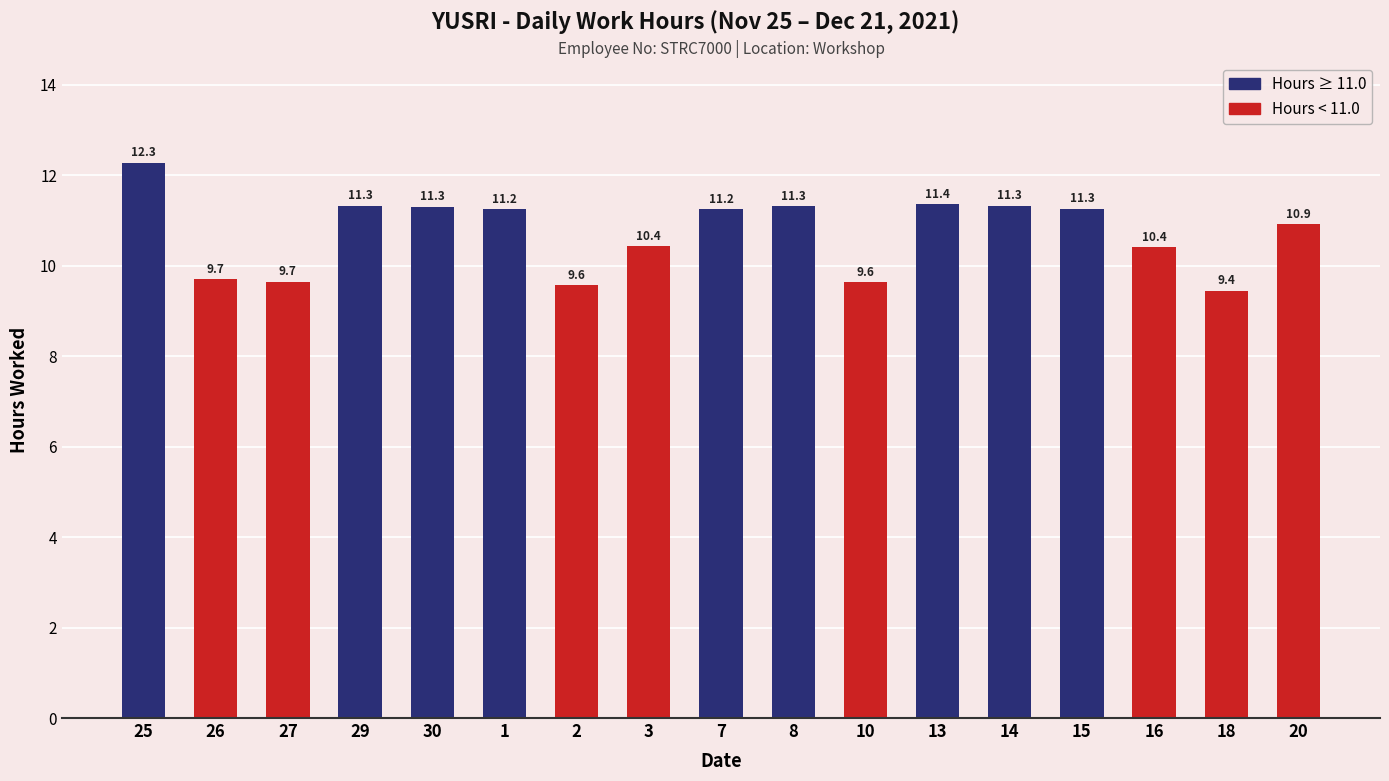

Is it true that the value at 8 is 11.3?

True